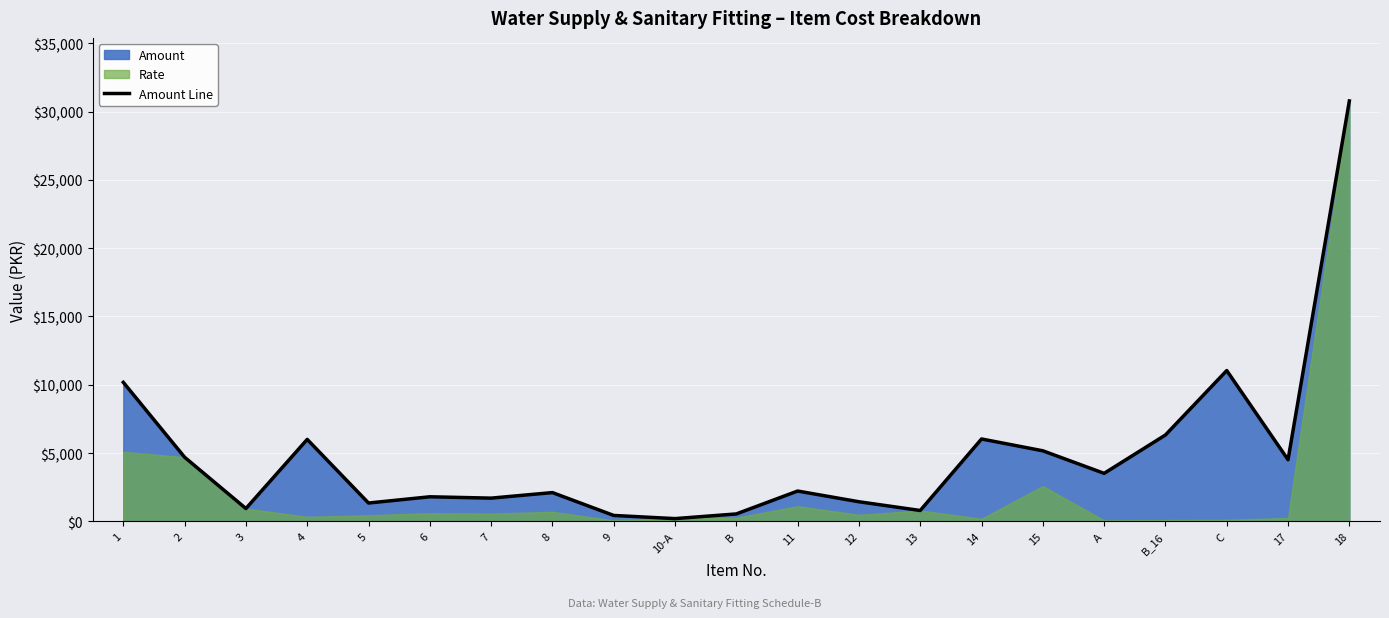

Rank the categories by value from highest to lowest.

18, C, 1, B_16, 14, 4, 15, 2, 17, A, 11, 8, 6, 7, 12, 5, 3, 13, B, 9, 10-A